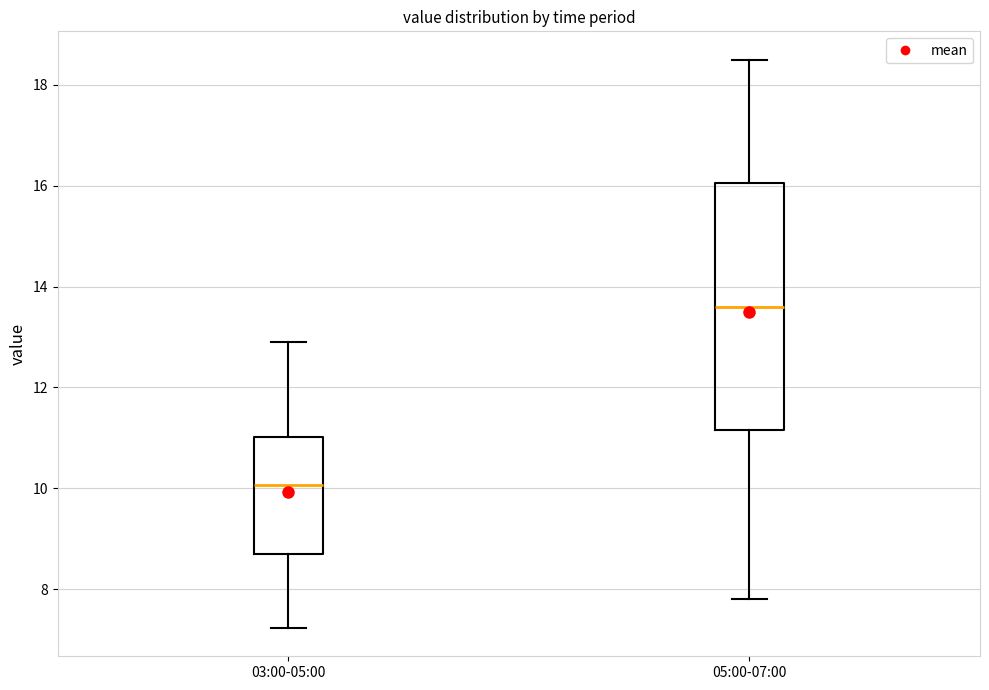

Where does the upper whisker of the box for 05:00-07:00 end on the y-axis? The values are not printed on the chart, so give them approximately, as read against the axis.

18.6